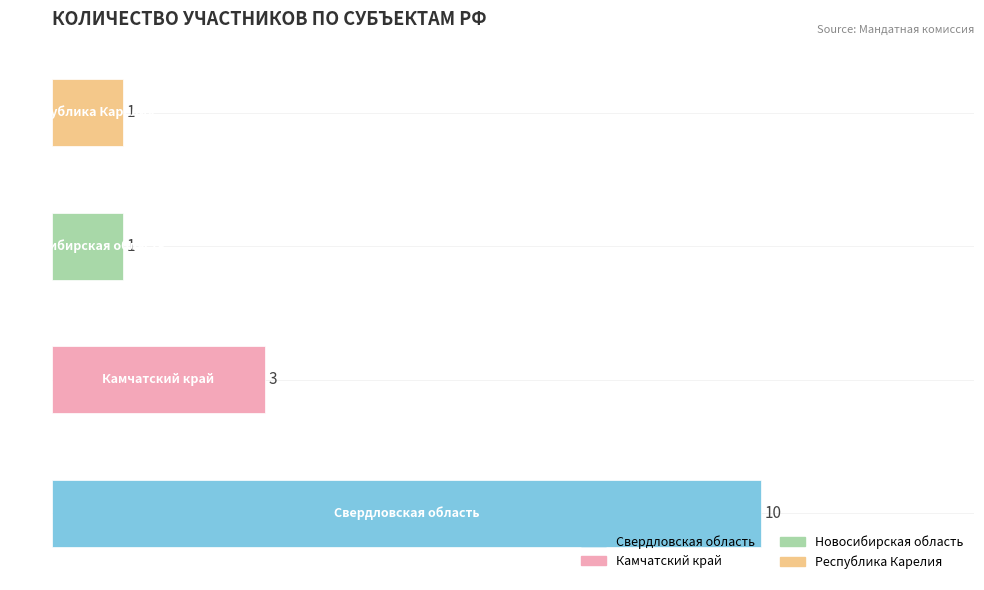

How many values are between 1 and 10?

4